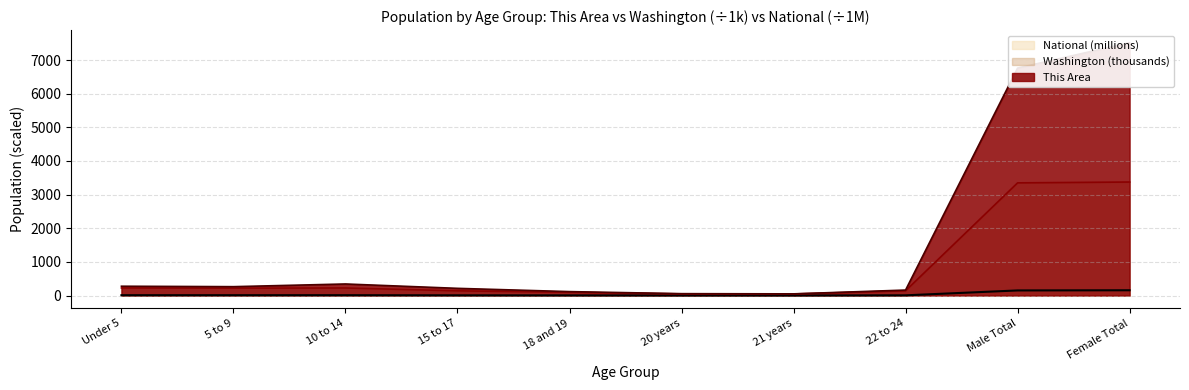

True or false: This Area and National cross at least once.

False